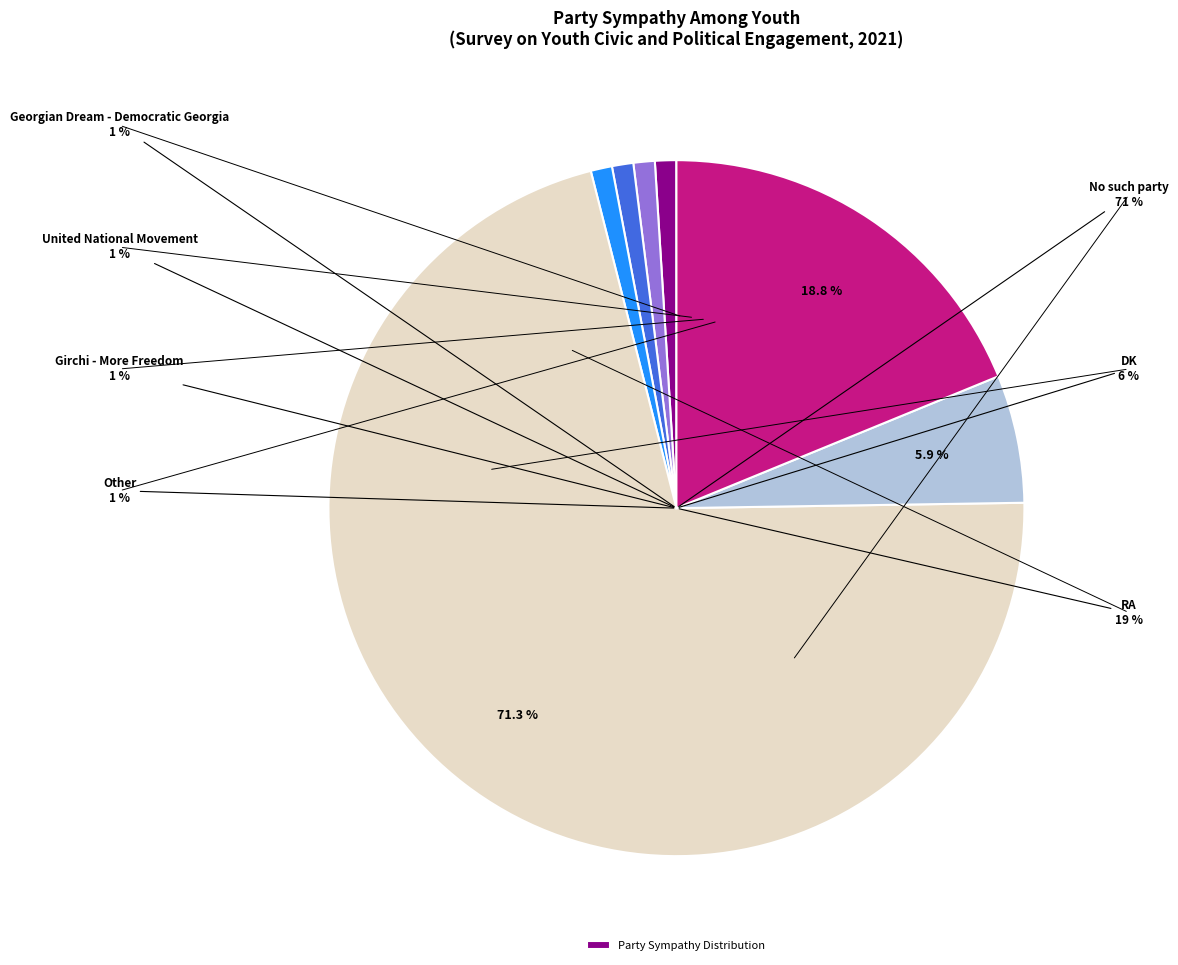

Count the number of slices in the pie.

7